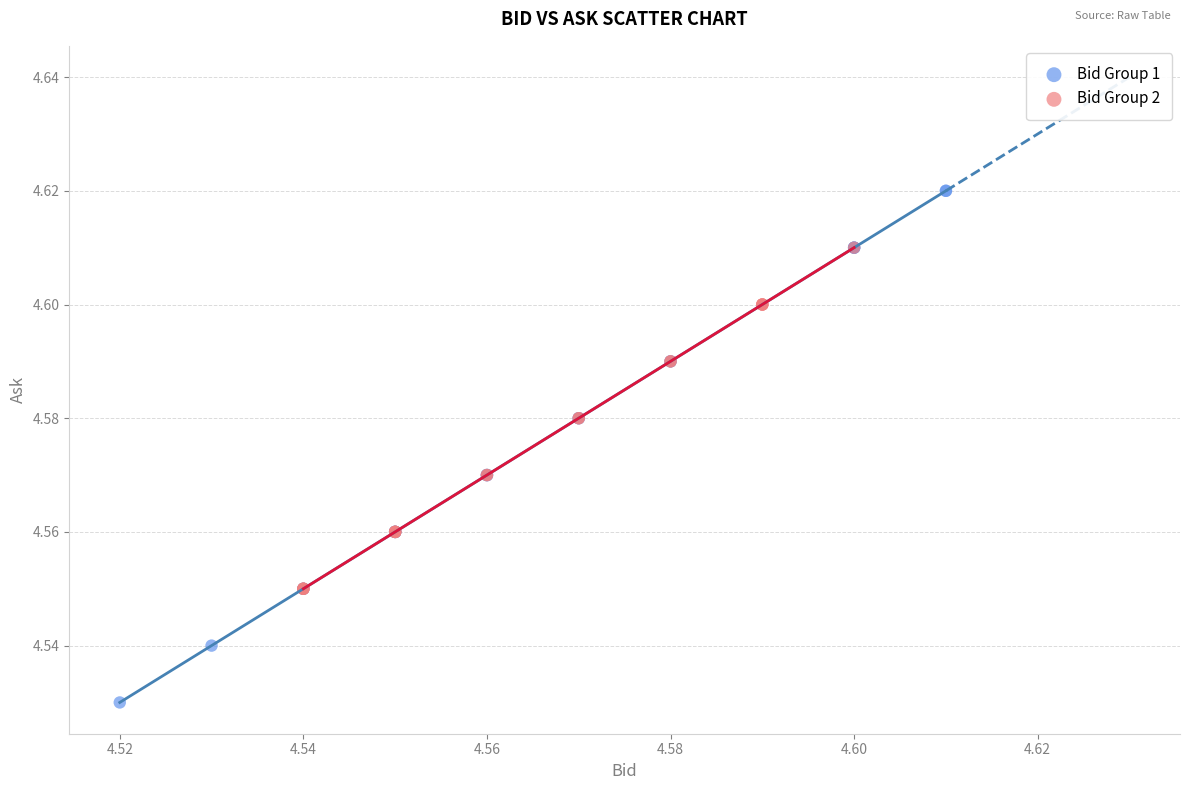

What are all the series names shown in the legend?

Bid Group 1, Bid Group 2